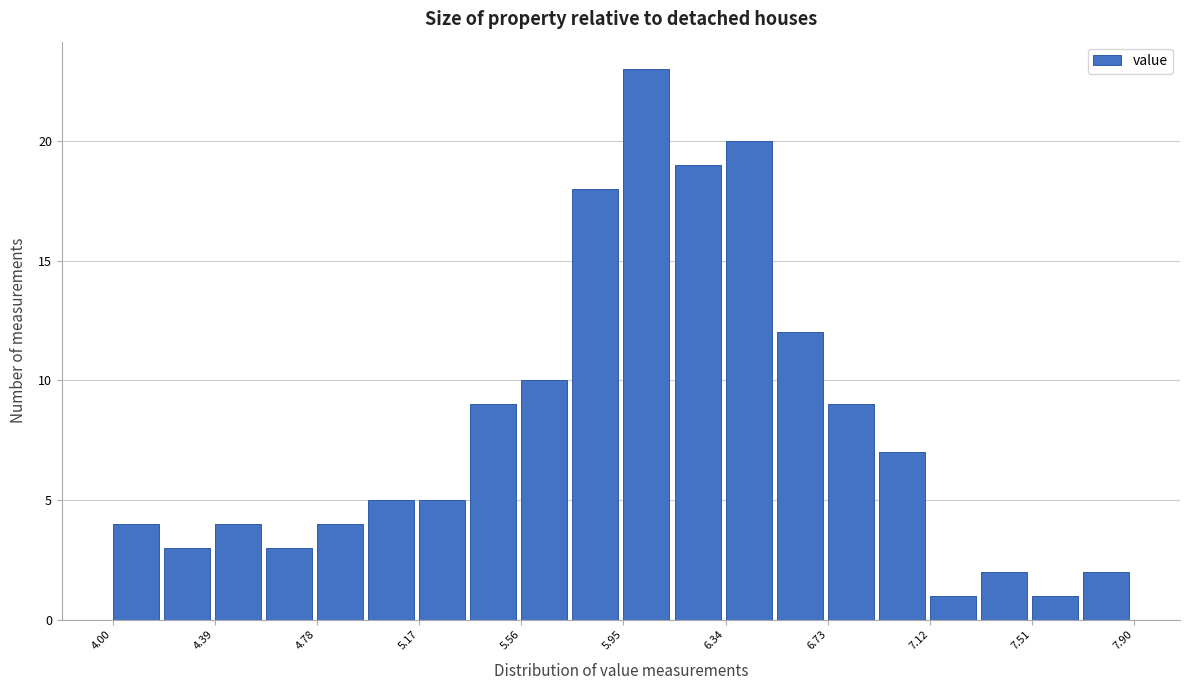

Around what value on the x-axis is the tallest bar? Give the approximate position of its centre, as read against the axis.

6.05